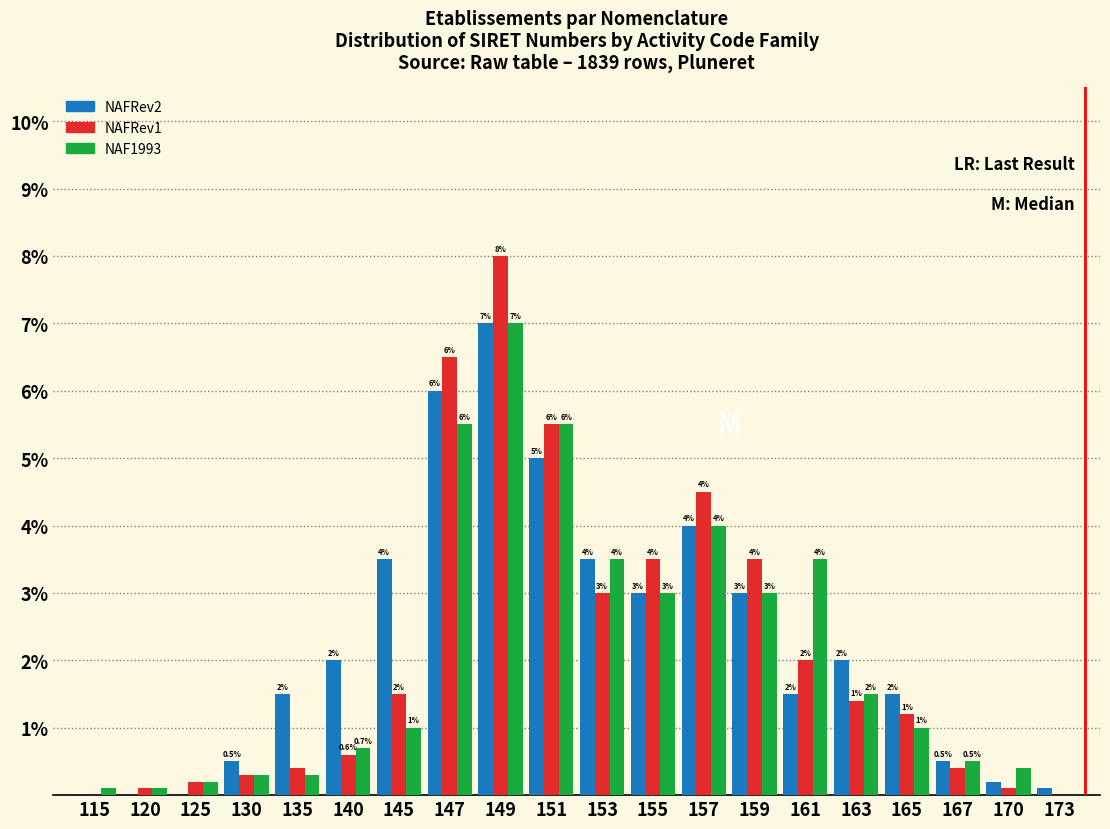

Reading left to right, extract all data points from this chart.

NAFRev2: 115=0.0	120=0.0	125=0.0	130=0.5	135=1.5	140=2.0	145=3.5	147=6.0	149=7.0	151=5.0	153=3.5	155=3.0	157=4.0	159=3.0	161=1.5	163=2.0	165=1.5	167=0.5	170=0.2	173=0.1
NAFRev1: 115=0.0	120=0.1	125=0.2	130=0.3	135=0.4	140=0.6	145=1.5	147=6.5	149=8.0	151=5.5	153=3.0	155=3.5	157=4.5	159=3.5	161=2.0	163=1.4	165=1.2	167=0.4	170=0.1	173=0.0
NAF1993: 115=0.1	120=0.1	125=0.2	130=0.3	135=0.3	140=0.7	145=1.0	147=5.5	149=7.0	151=5.5	153=3.5	155=3.0	157=4.0	159=3.0	161=3.5	163=1.5	165=1.0	167=0.5	170=0.4	173=0.0